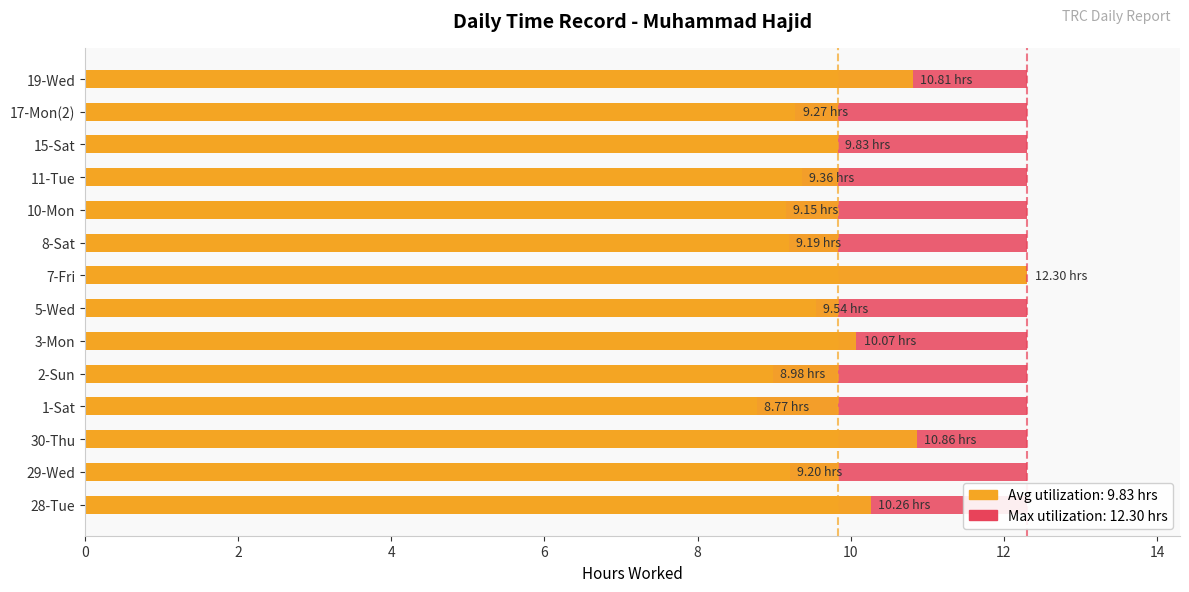

How many groups of bars are there?

14